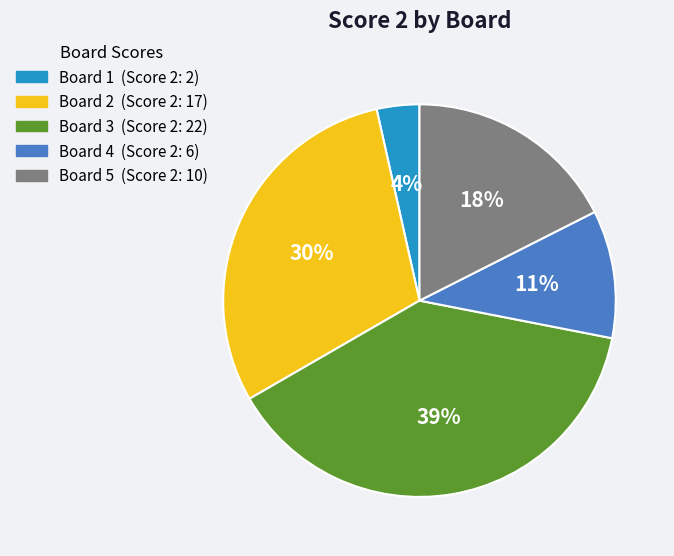

How many segments does this pie chart have?

5